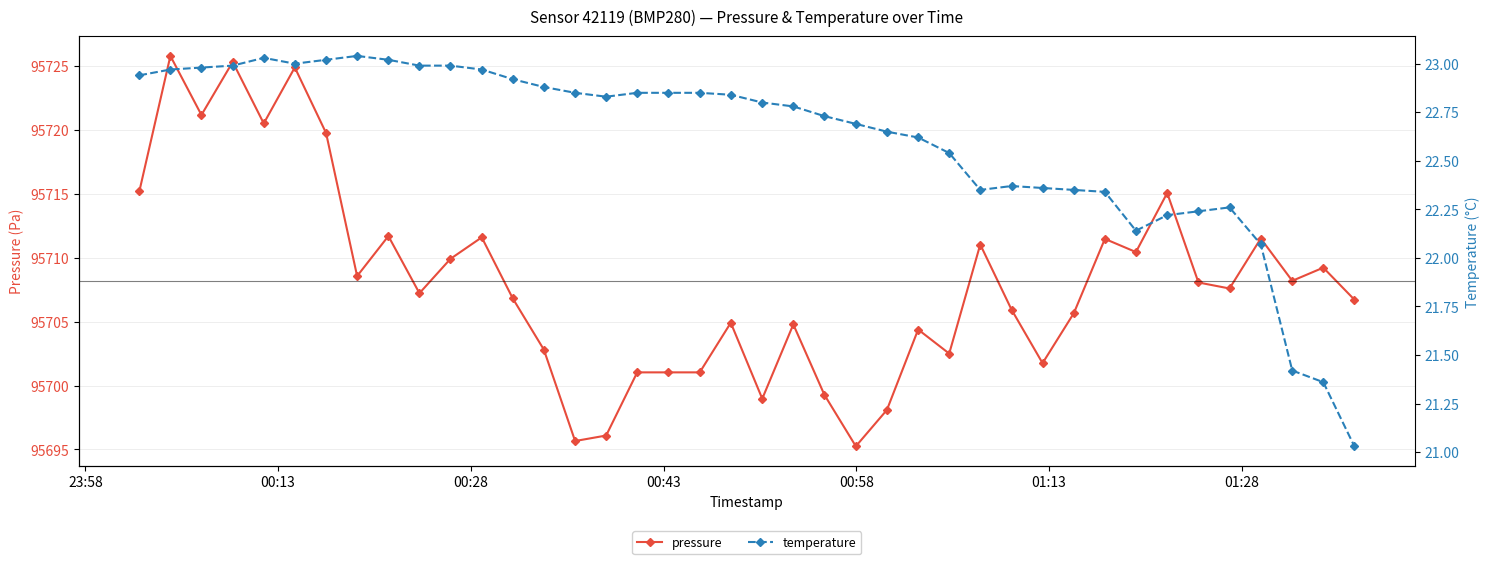

True or false: pressure has more than 2 points higher than both neighbors.

True